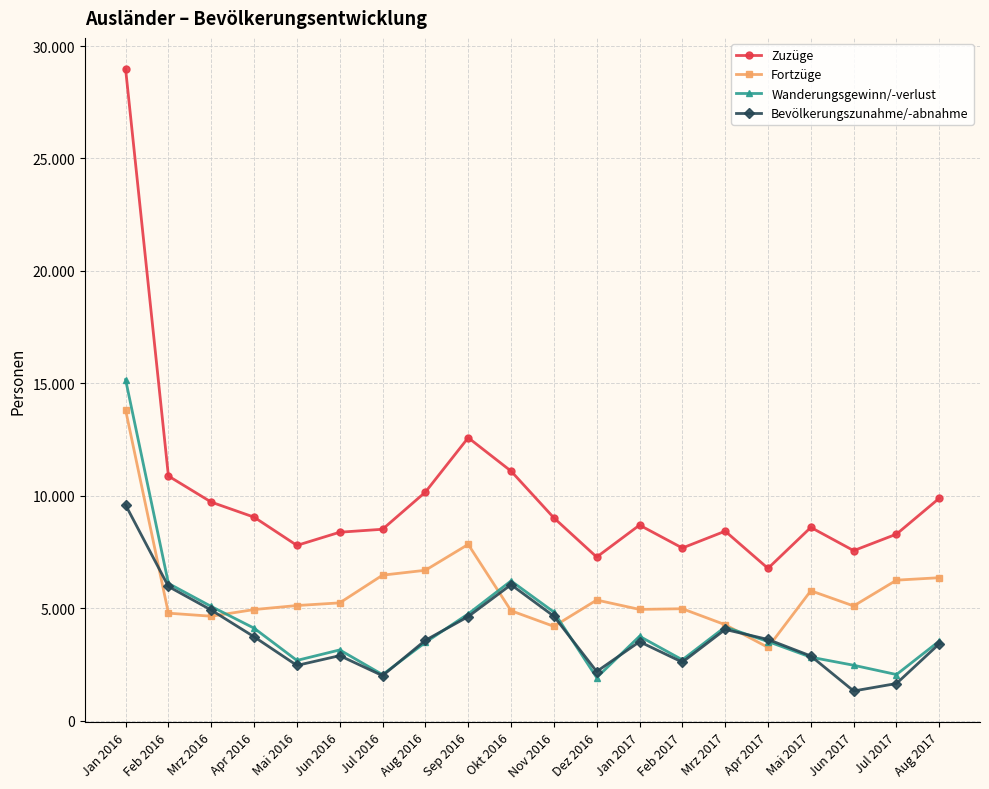

Where does the Fortzüge series first go above 5116?

Jan 2016